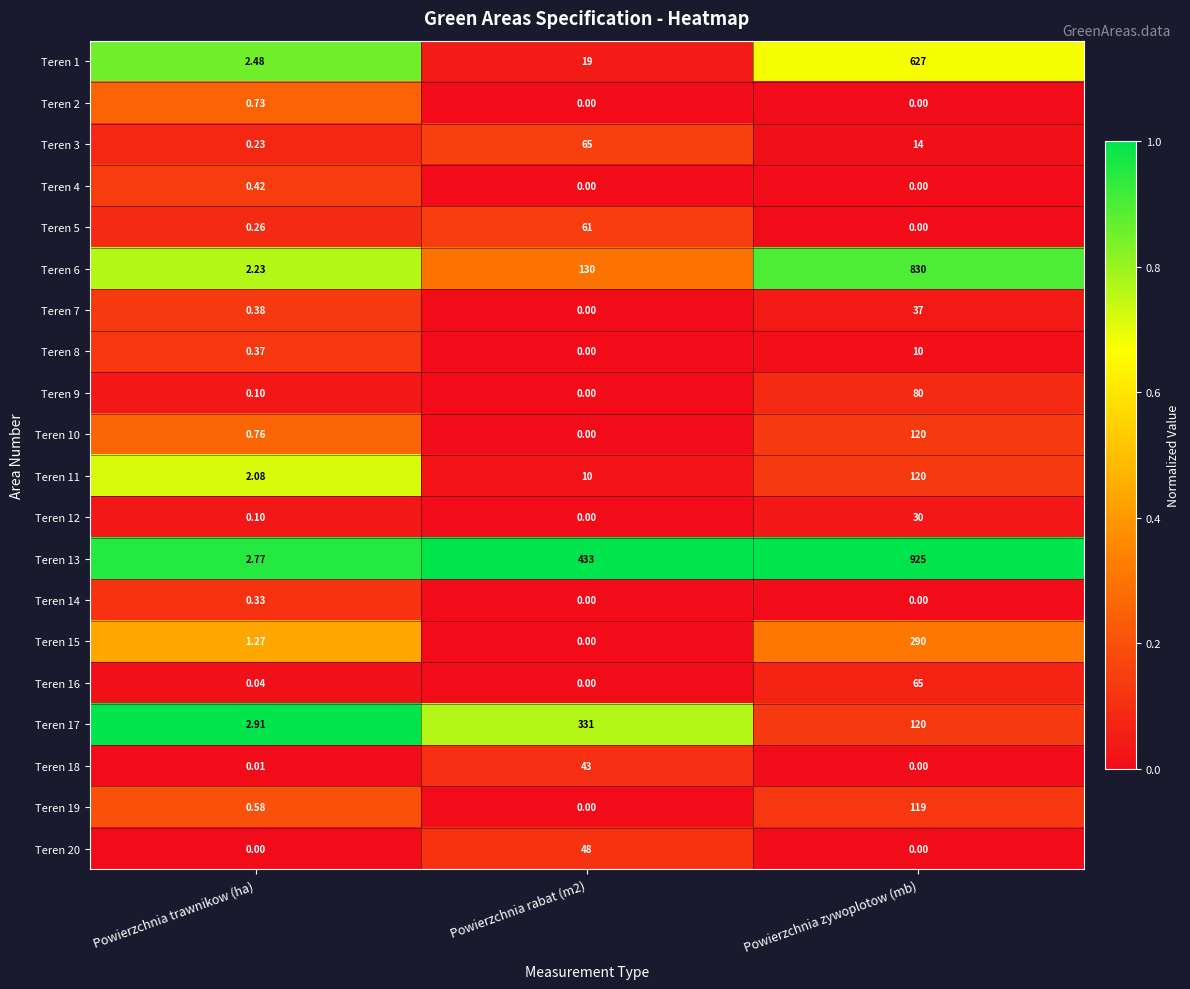

How many distinct data groups are displayed?

20